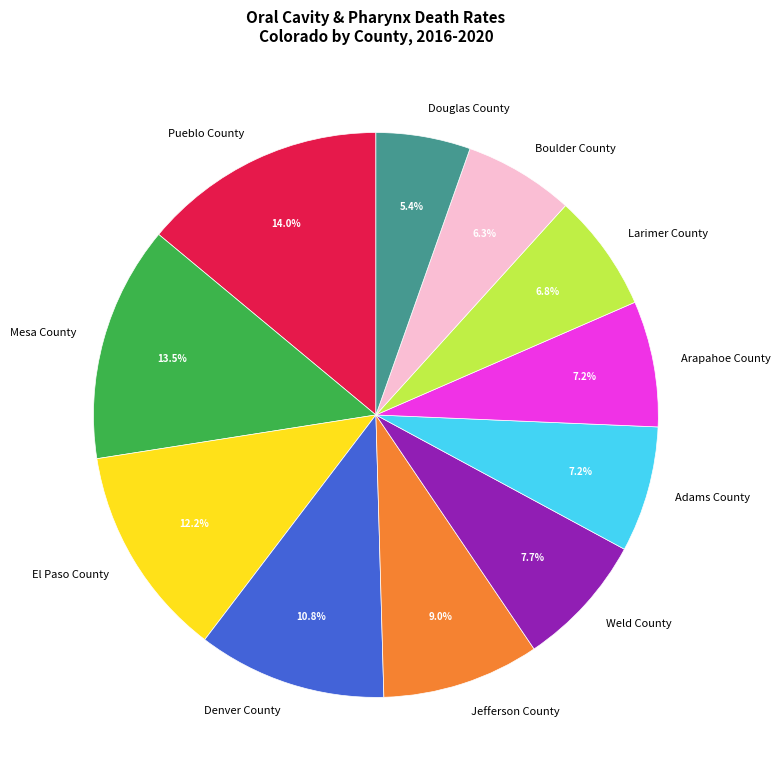

What is the ratio of the value at Adams County to the value at Douglas County?

1.3